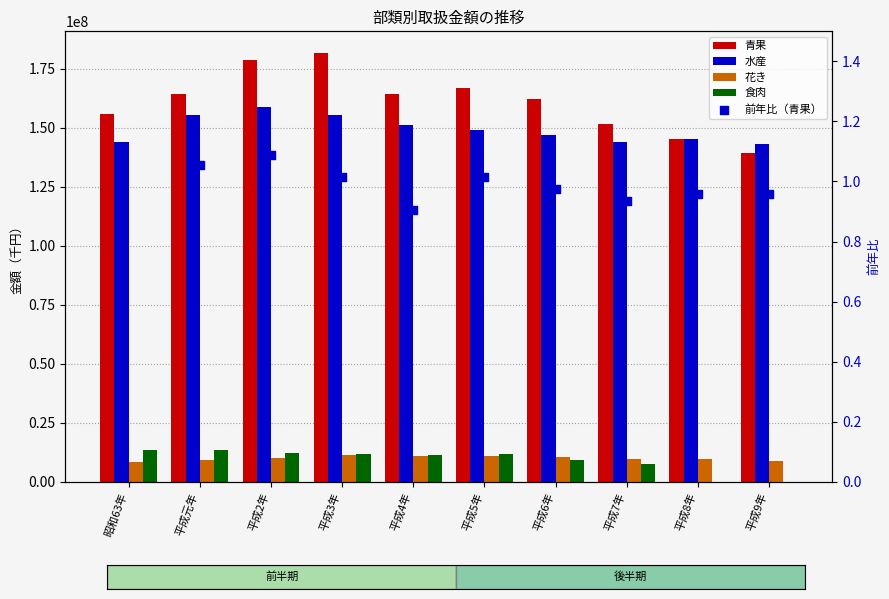

Which series reaches the maximum Y coordinate?

青果